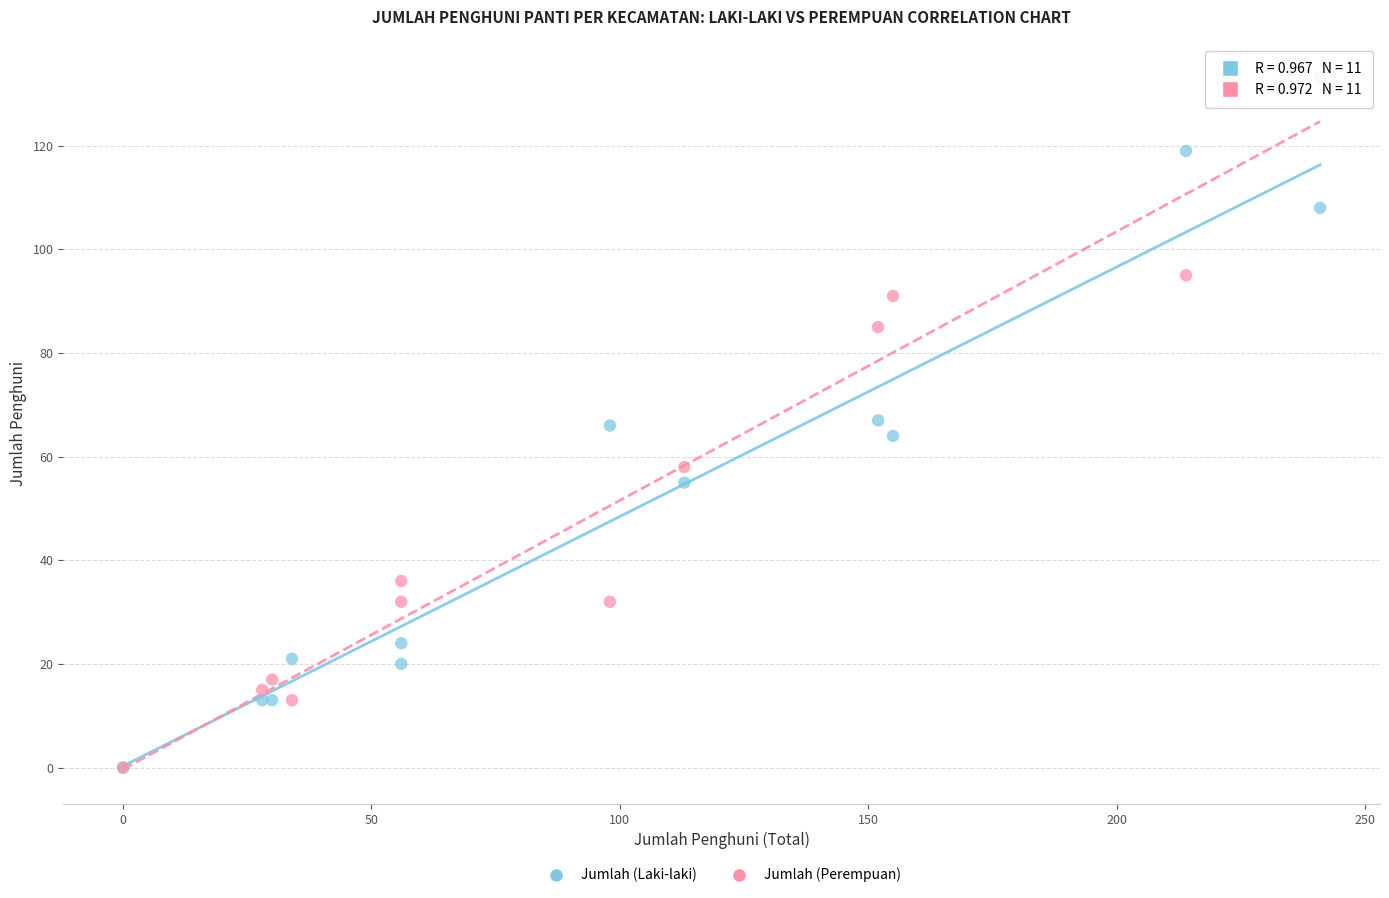

What are all the series names shown in the legend?

Jumlah (Laki-laki), Jumlah (Perempuan)